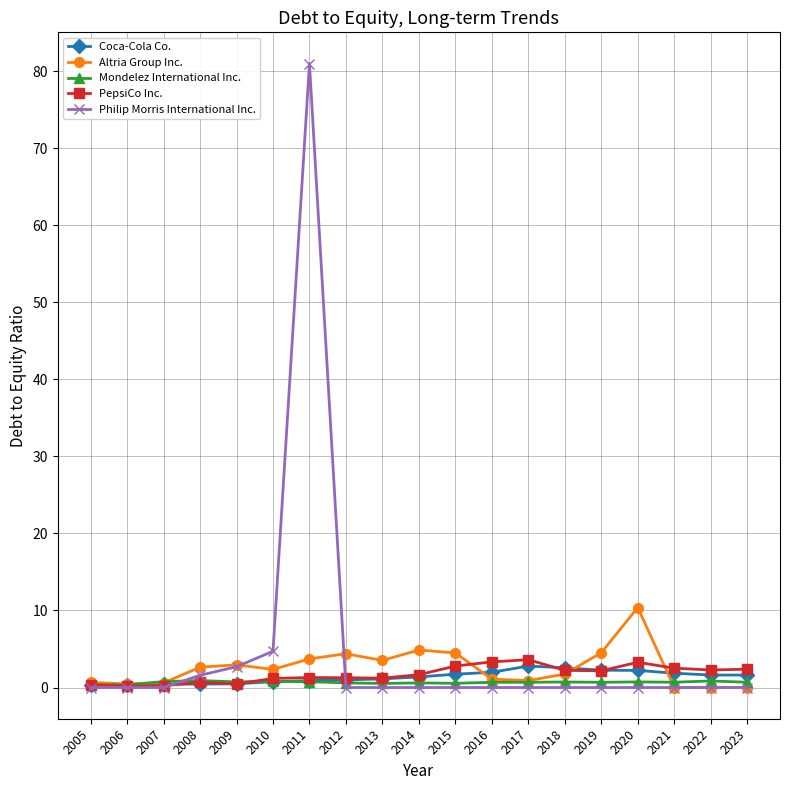

What is the difference between the highest and lowest values at 2005?

0.7